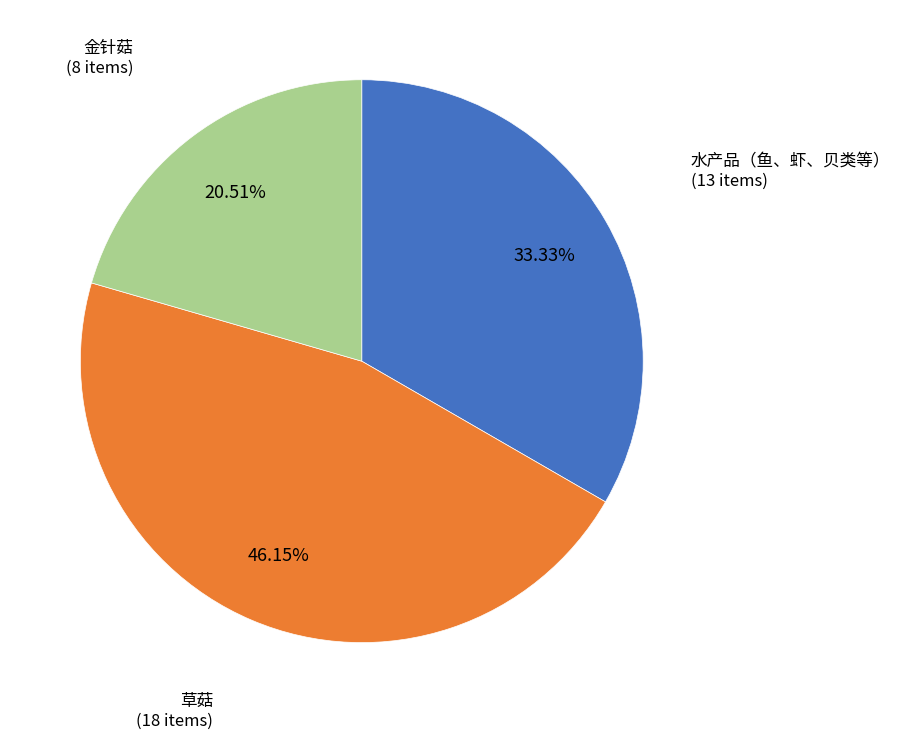

To the nearest percent, what is the average slice percentage?

33%